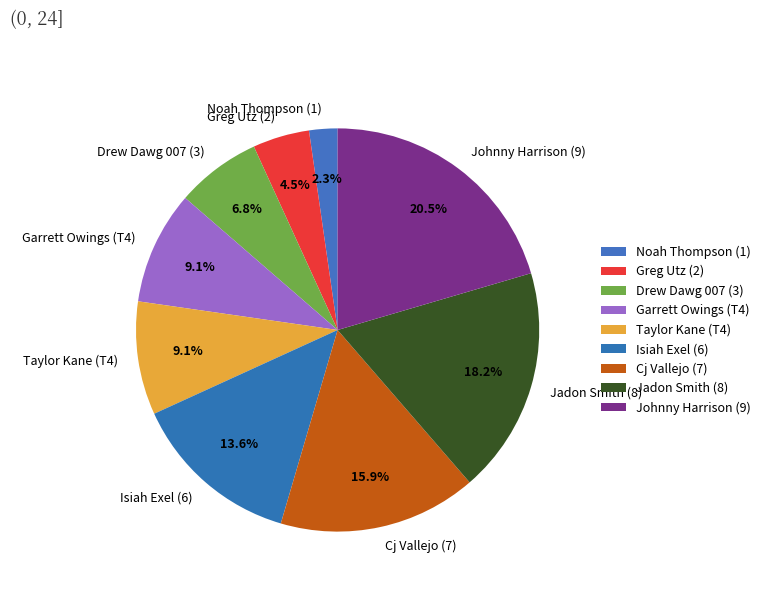

What is the largest slice in the pie chart?

Johnny Harrison (9)